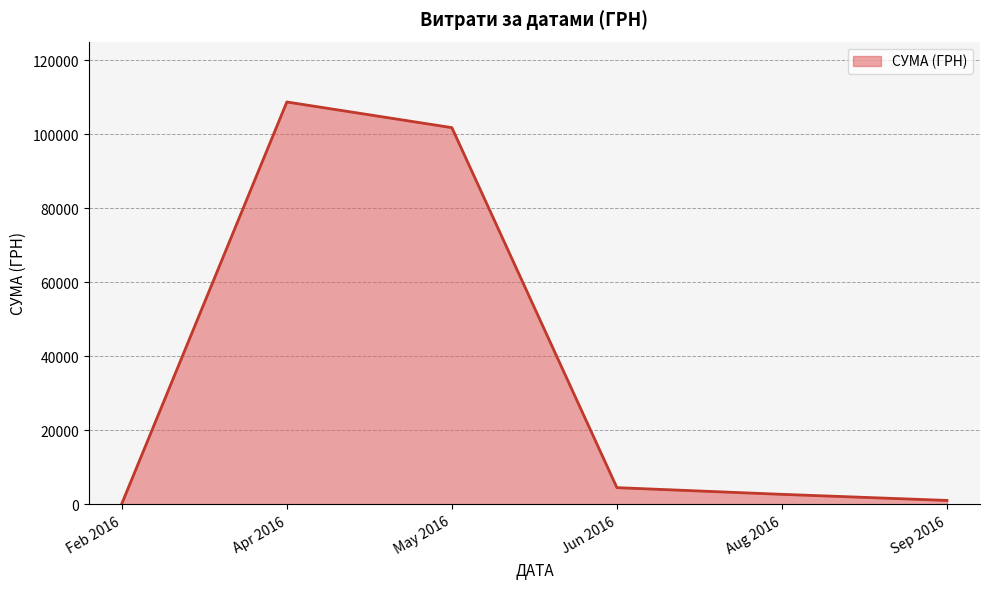

What is the difference between the maximum and second lowest values?

107693.2